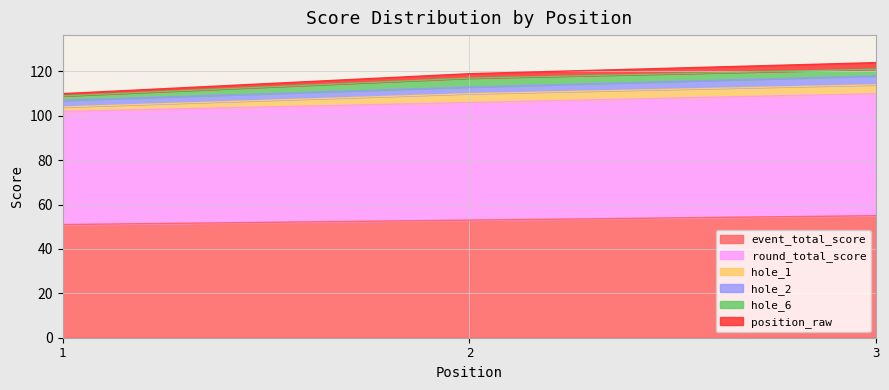

Does the chart have visible grid lines?

Yes